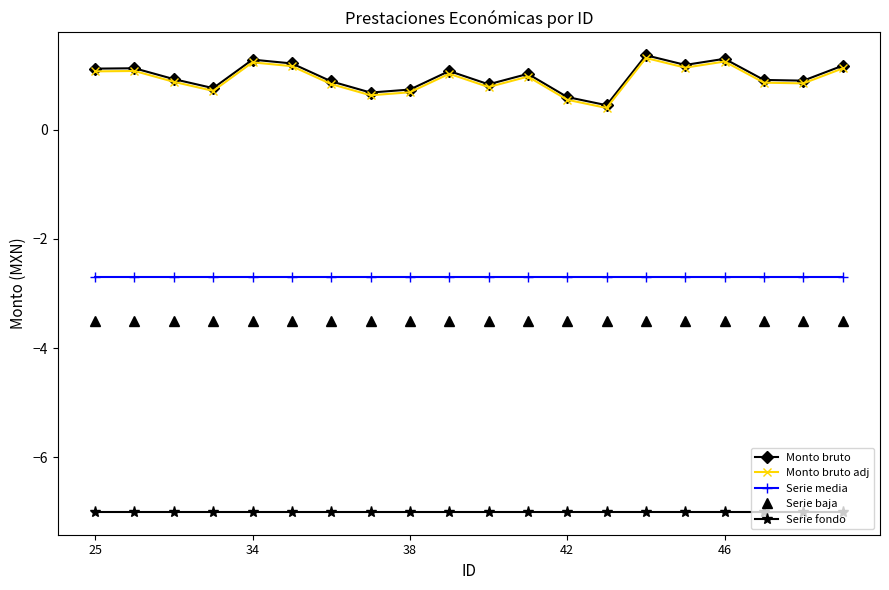

What is the value of the Monto bruto adj point at the 13th from the left?

0.5